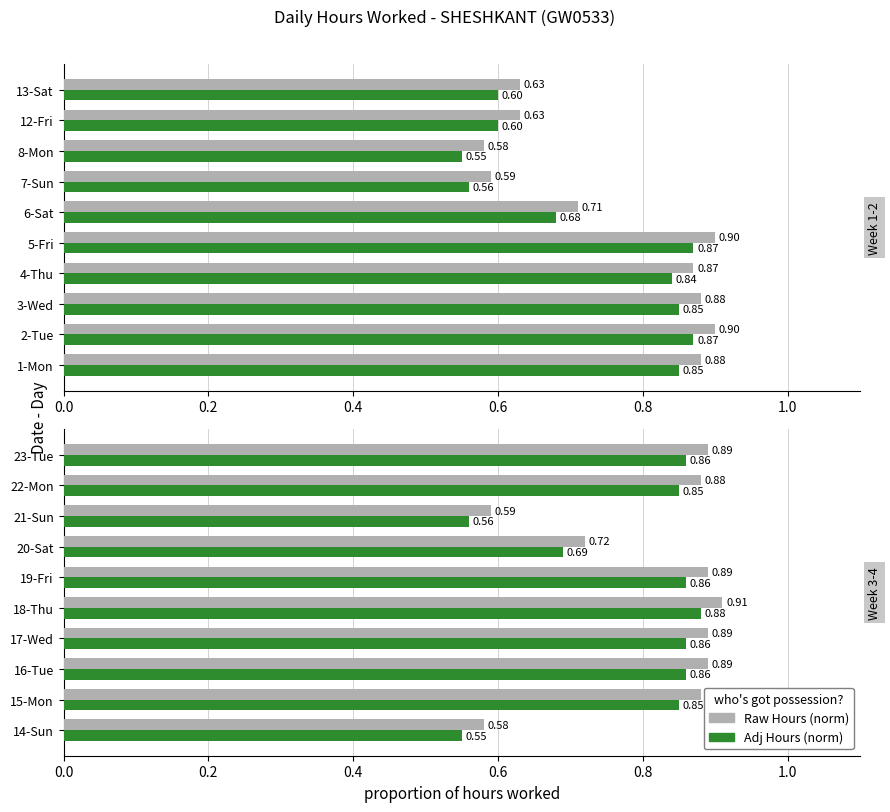

Are the bars horizontal?

Yes